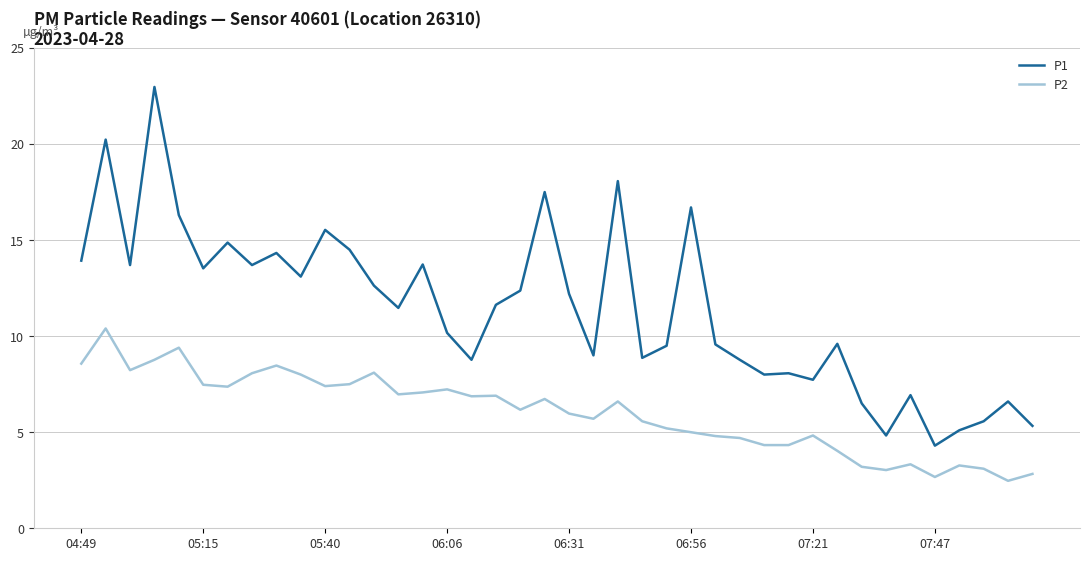

True or false: P1 and P2 intersect in this chart.

False